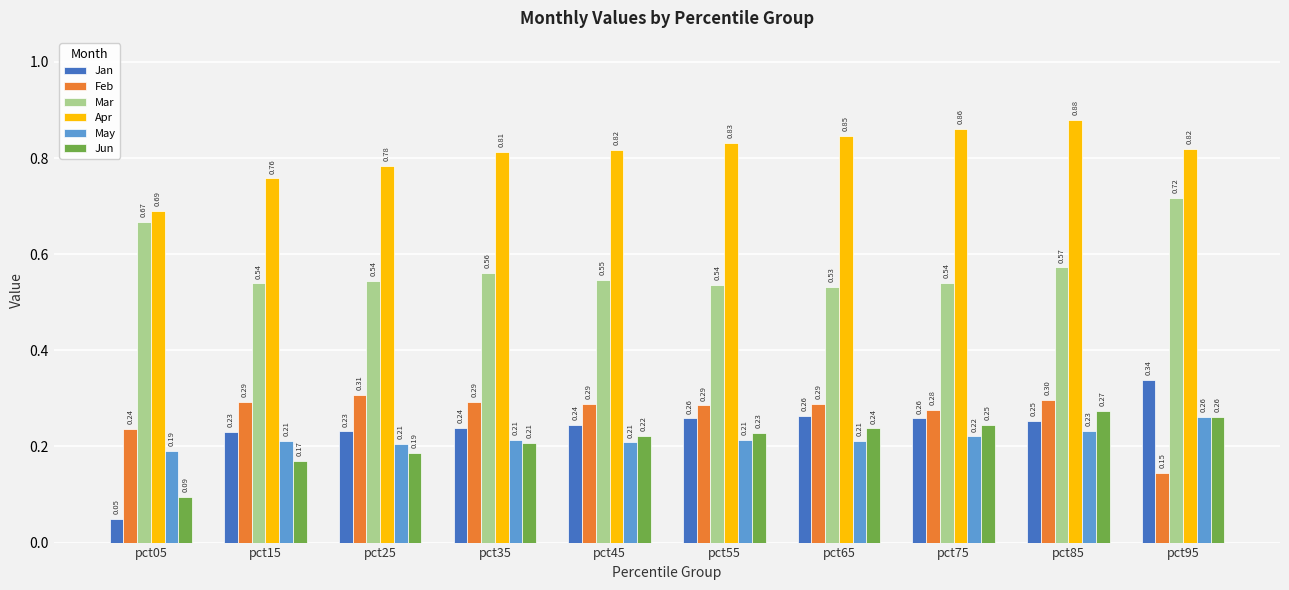

Is the value of Mar at pct35 greater than the value of Jan at pct55?

Yes